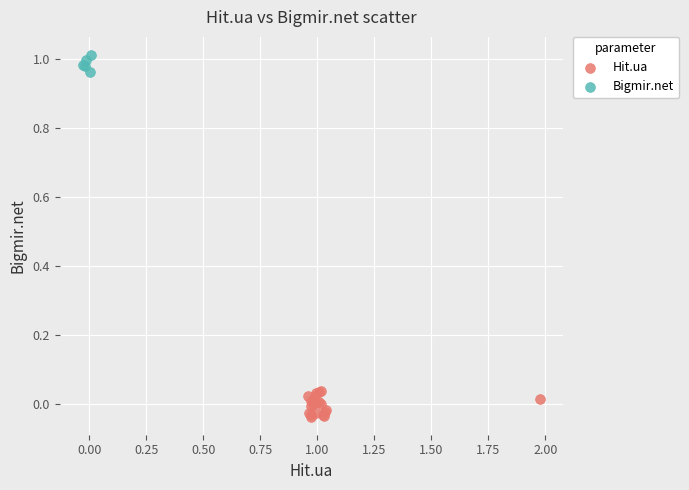

Which series reaches the minimum Y coordinate?

Hit.ua